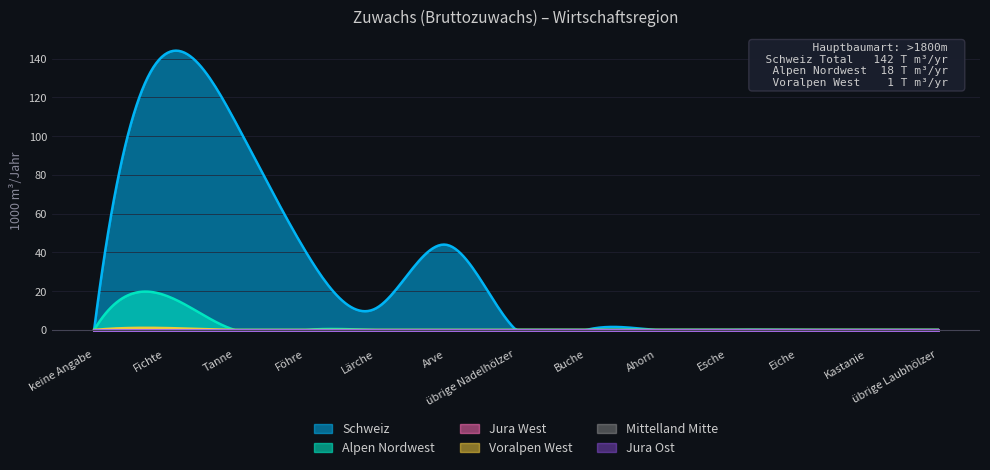

Which has a higher value, Arve or übrige Laubhölzer?

Arve